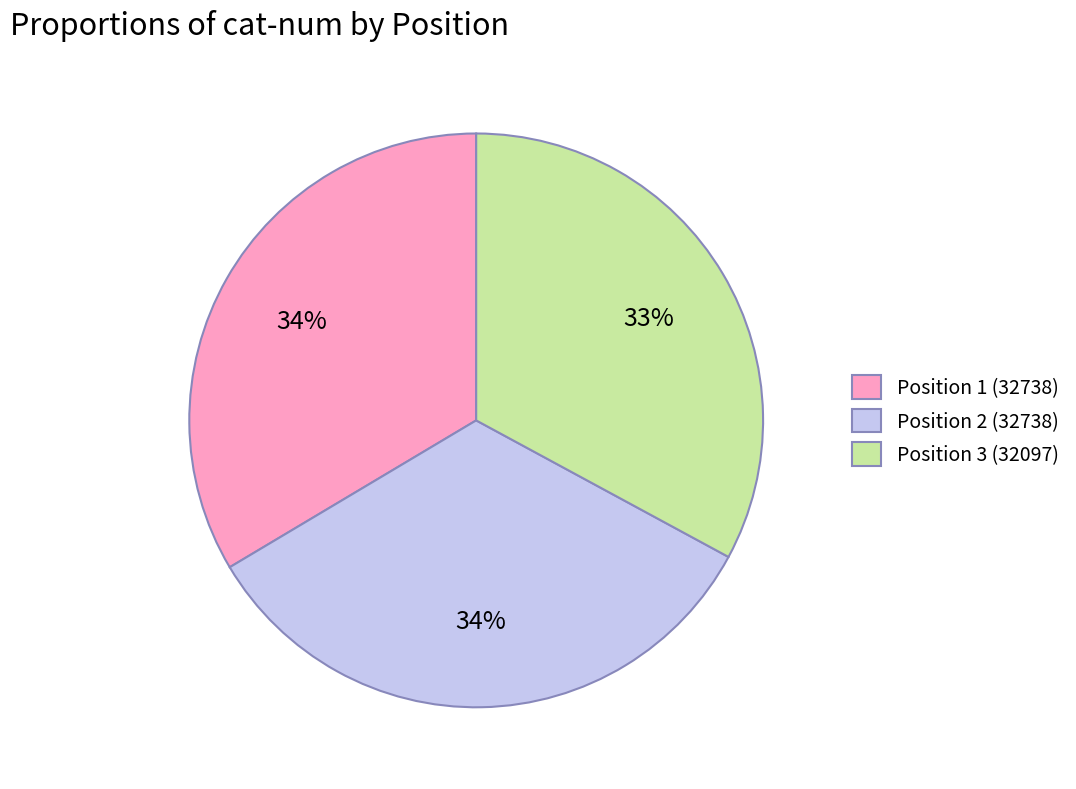

True or false: Position 2 (32738) accounts for 22% of the total.

False